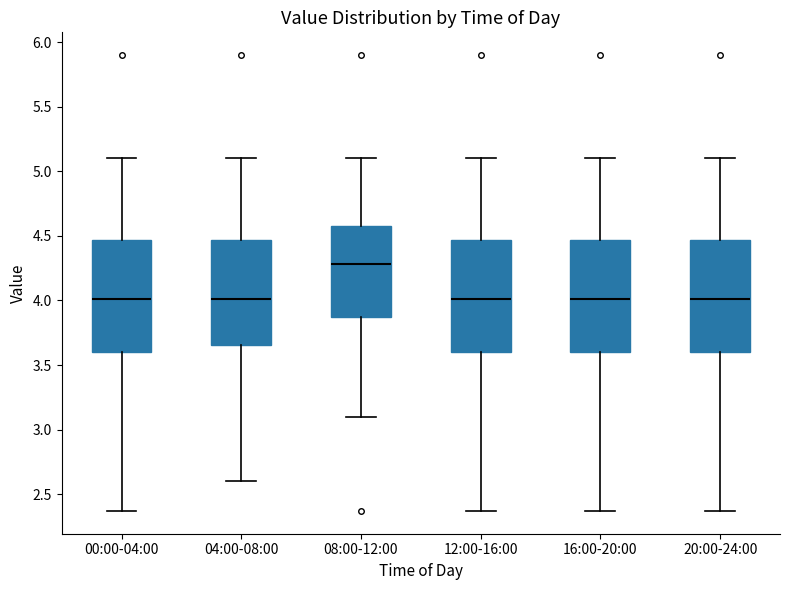

Which box has the highest median line?

08:00-12:00